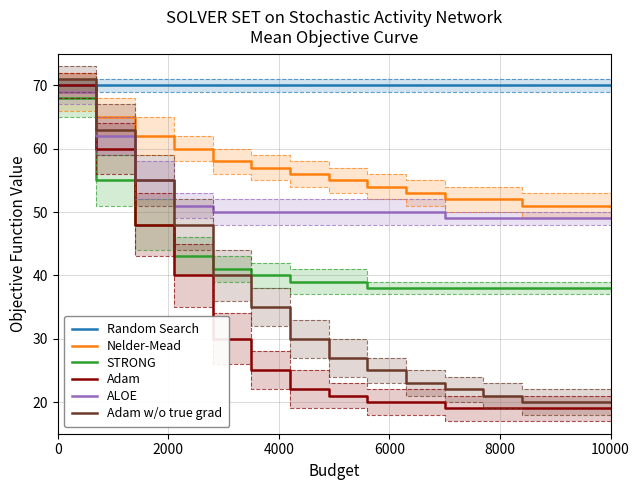

How many categories are shown in the chart?

15